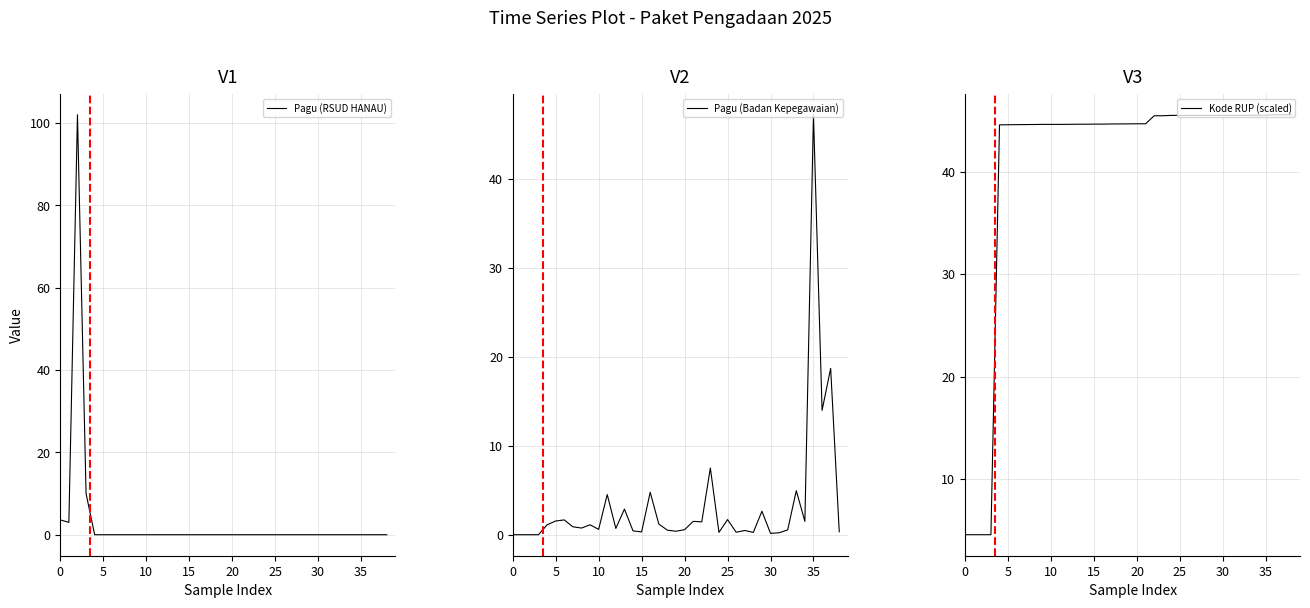

Does the chart have visible grid lines?

Yes